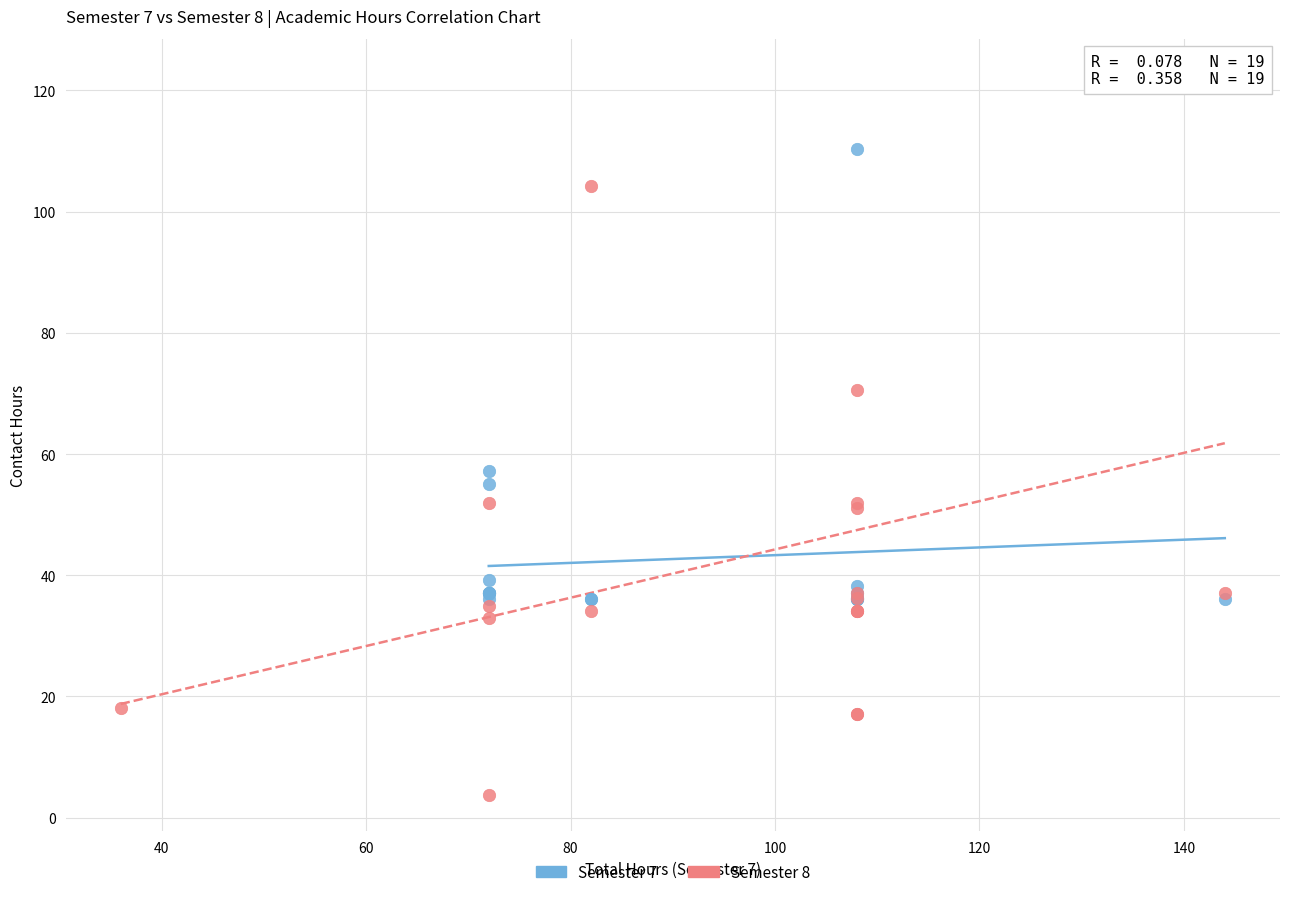

Which series has the largest Y range (max minus min)?

Semester 8